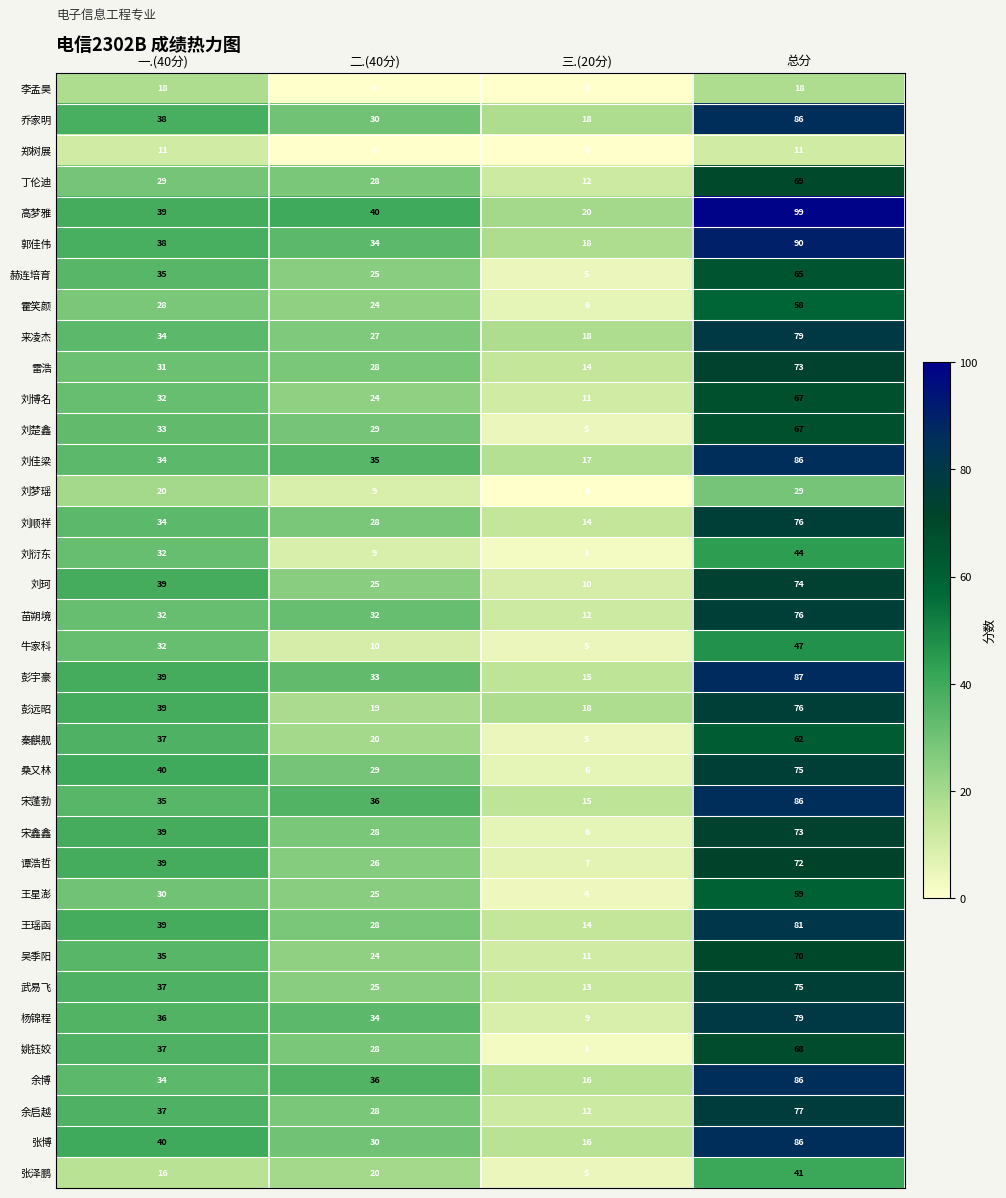

The 刘佳梁 series shows 35 at 二.(40分). True or false?

True